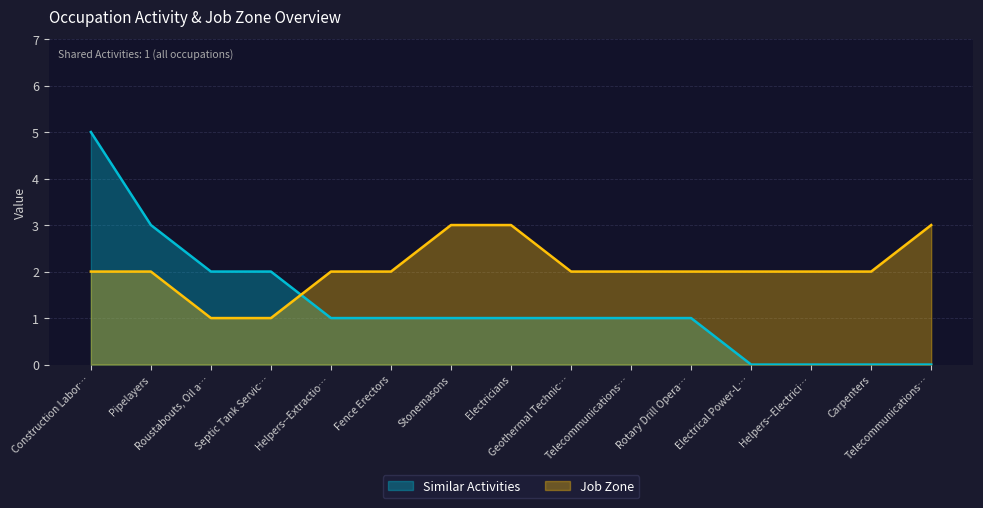

Count the number of data series in this chart.

2